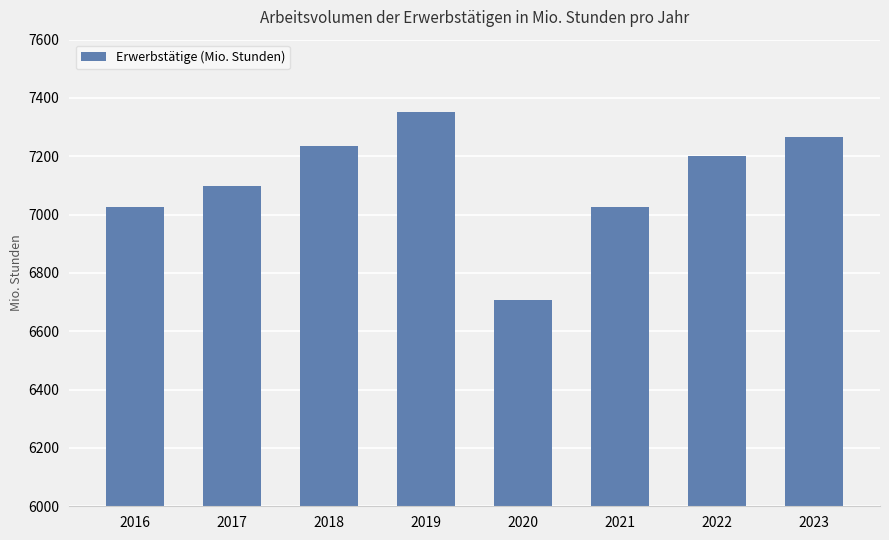

What is the change in value from 2021 to 2022?

+174.4